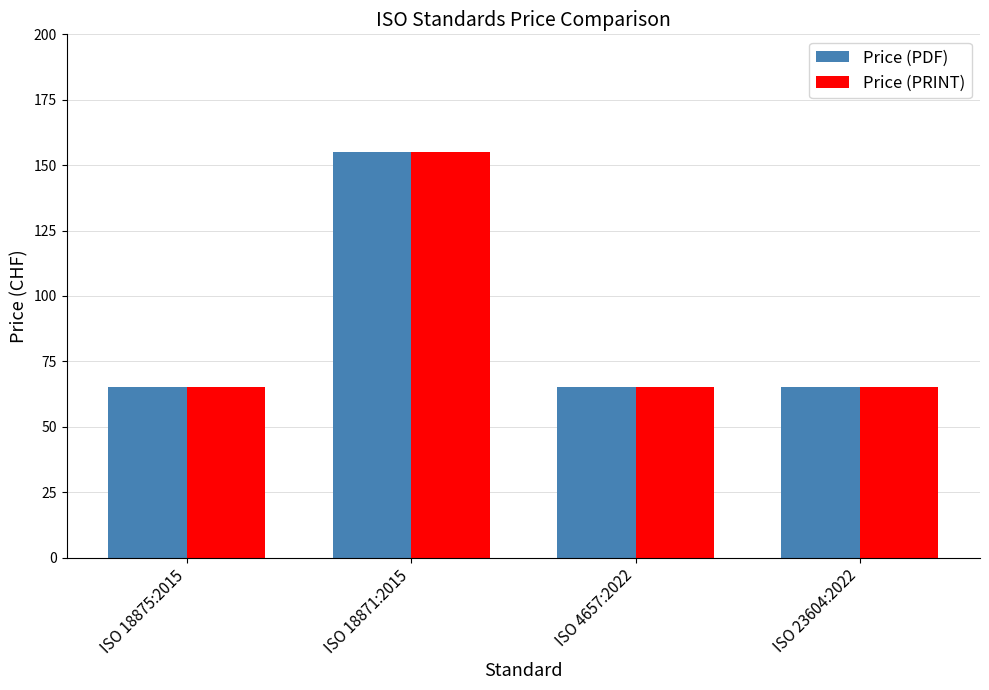

What is the minimum value for Price (PRINT)?

65